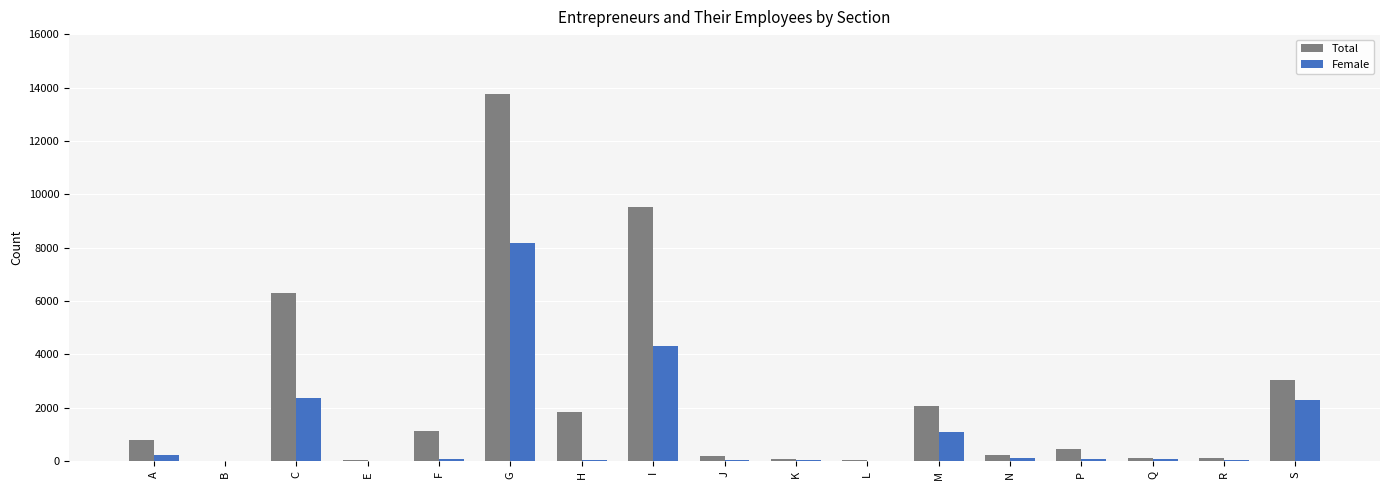

The value of Female at G is 8192. True or false?

True